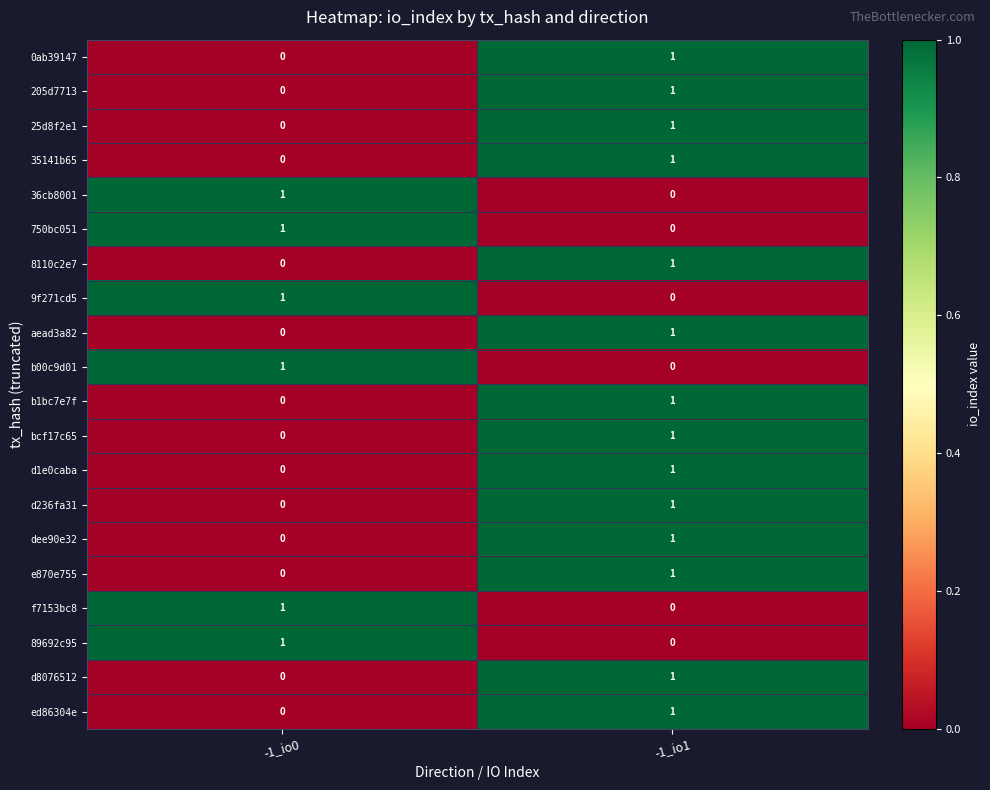

Is the value of f7153bc8 at -1_io0 greater than the value of 750bc051 at -1_io1?

Yes